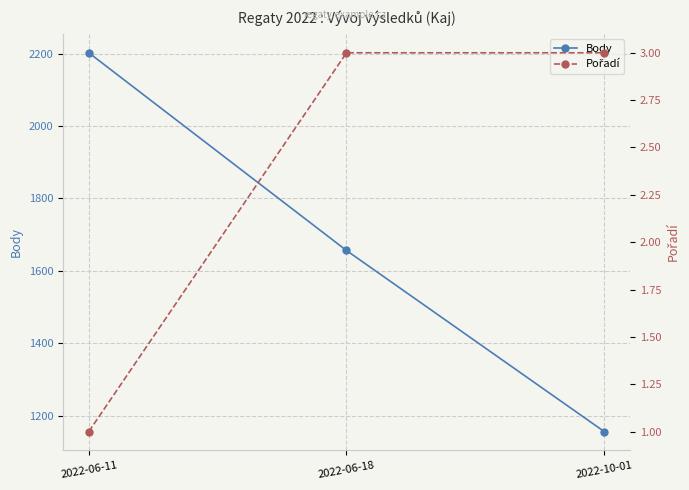

Rank the series at 2022-06-18 from lowest to highest value.

Pořadí, Body